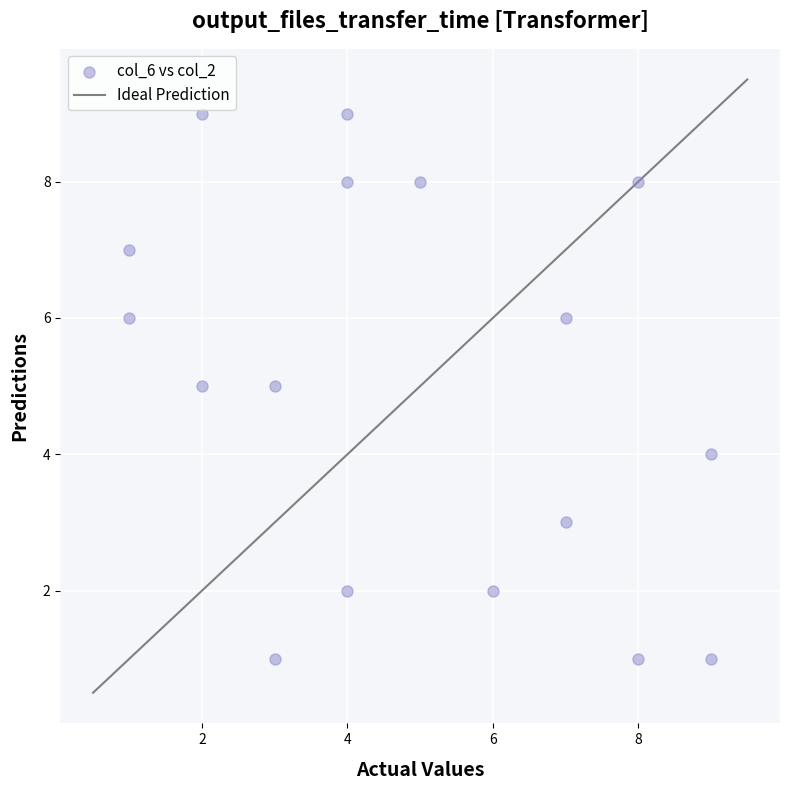

What is the range of Y values (max minus min)?

8